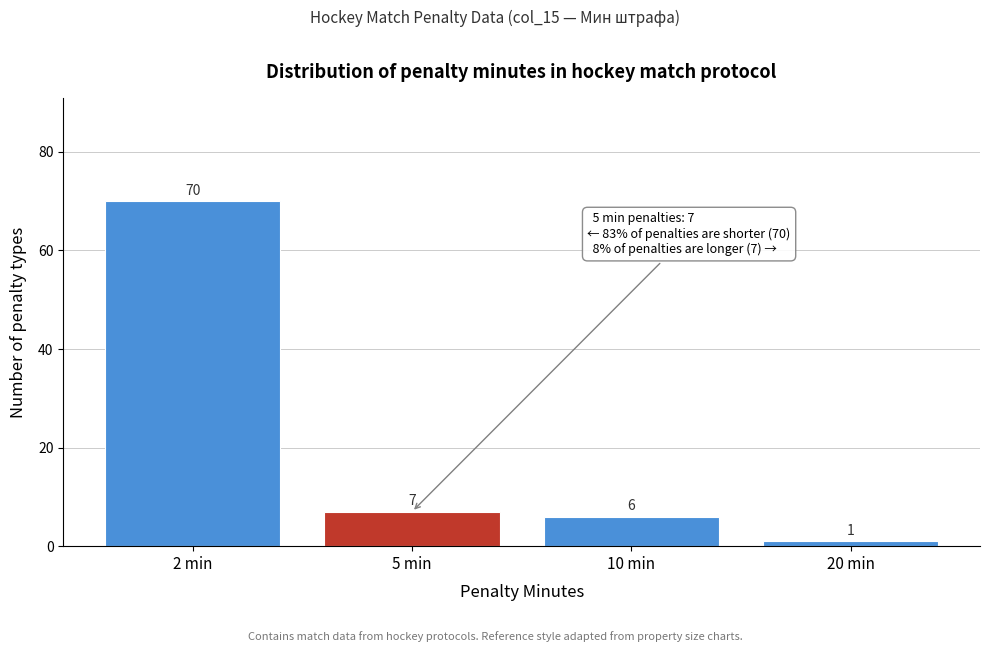

Reading left to right, transcribe all the data shown in this chart.

2 min=70	5 min=7	10 min=6	20 min=1